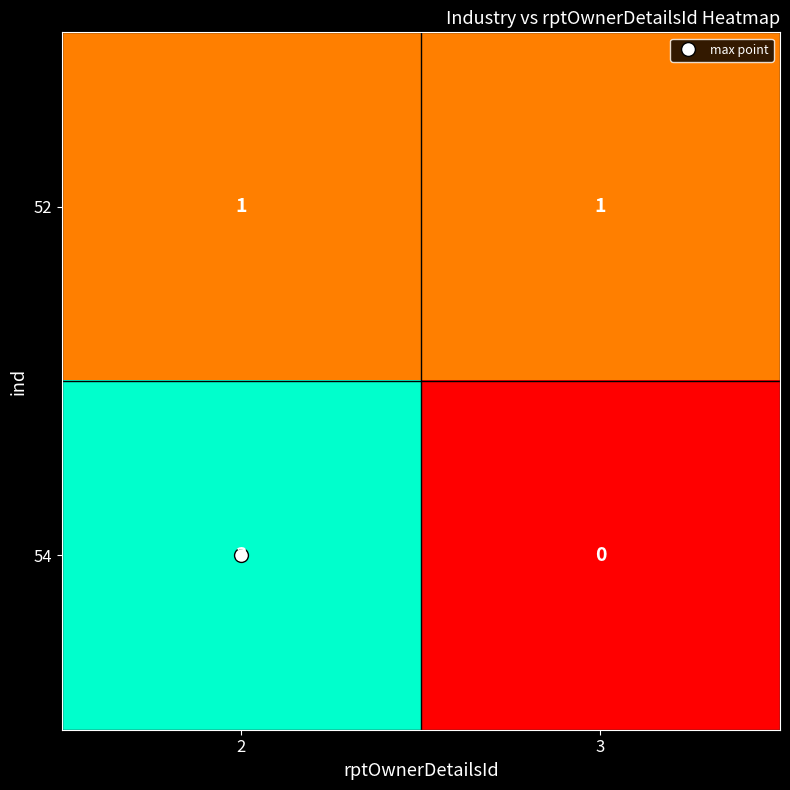

At how many categories does at least one series exceed 2?

1